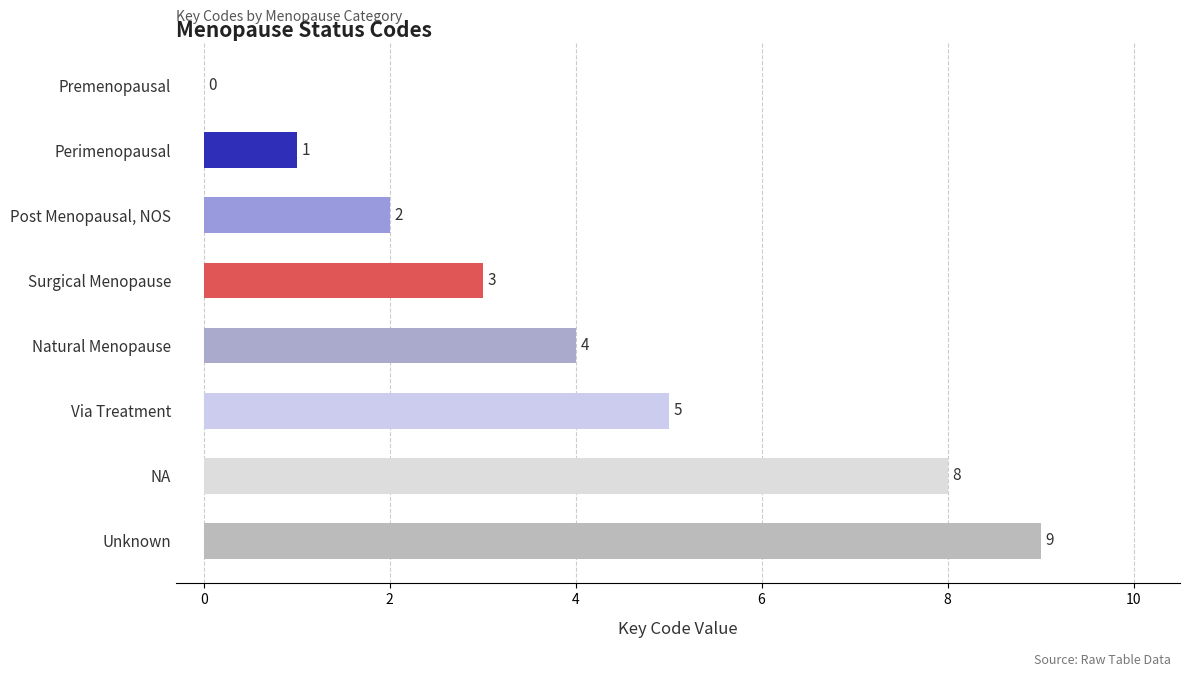

The chart shows a value of 4 at Unknown. True or false?

False